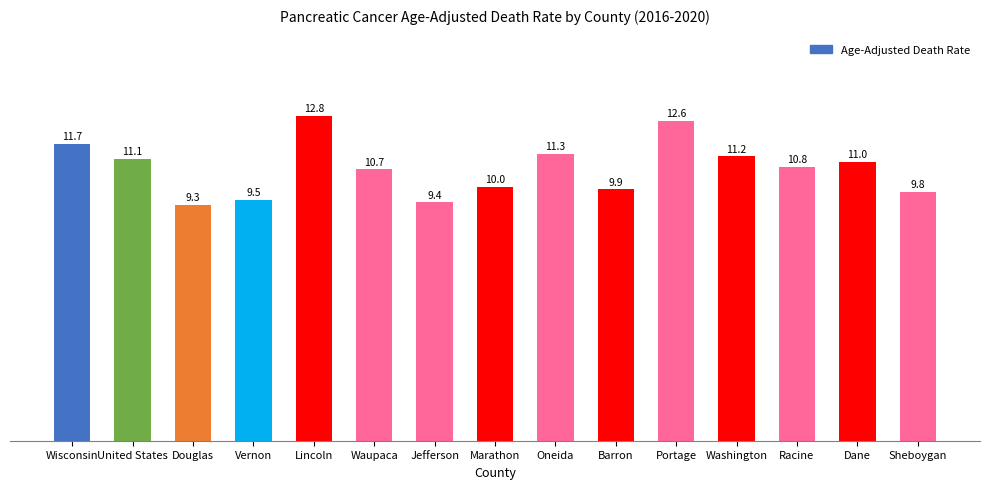

What is the label of the 8th bar from the right?

Marathon